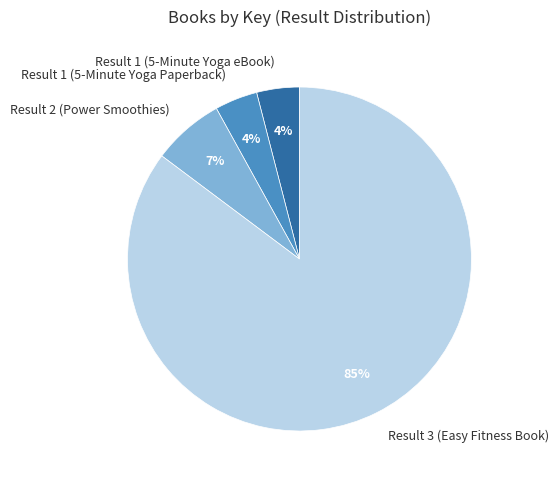

Count the number of slices in the pie.

4